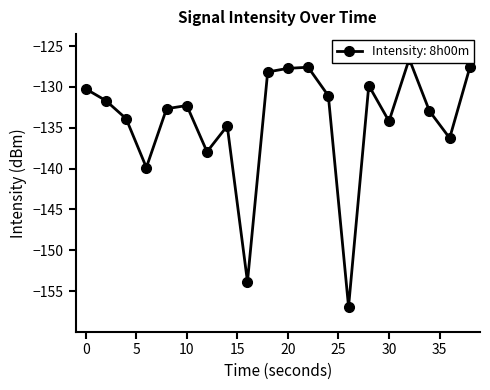

How many data points are above -132?

9